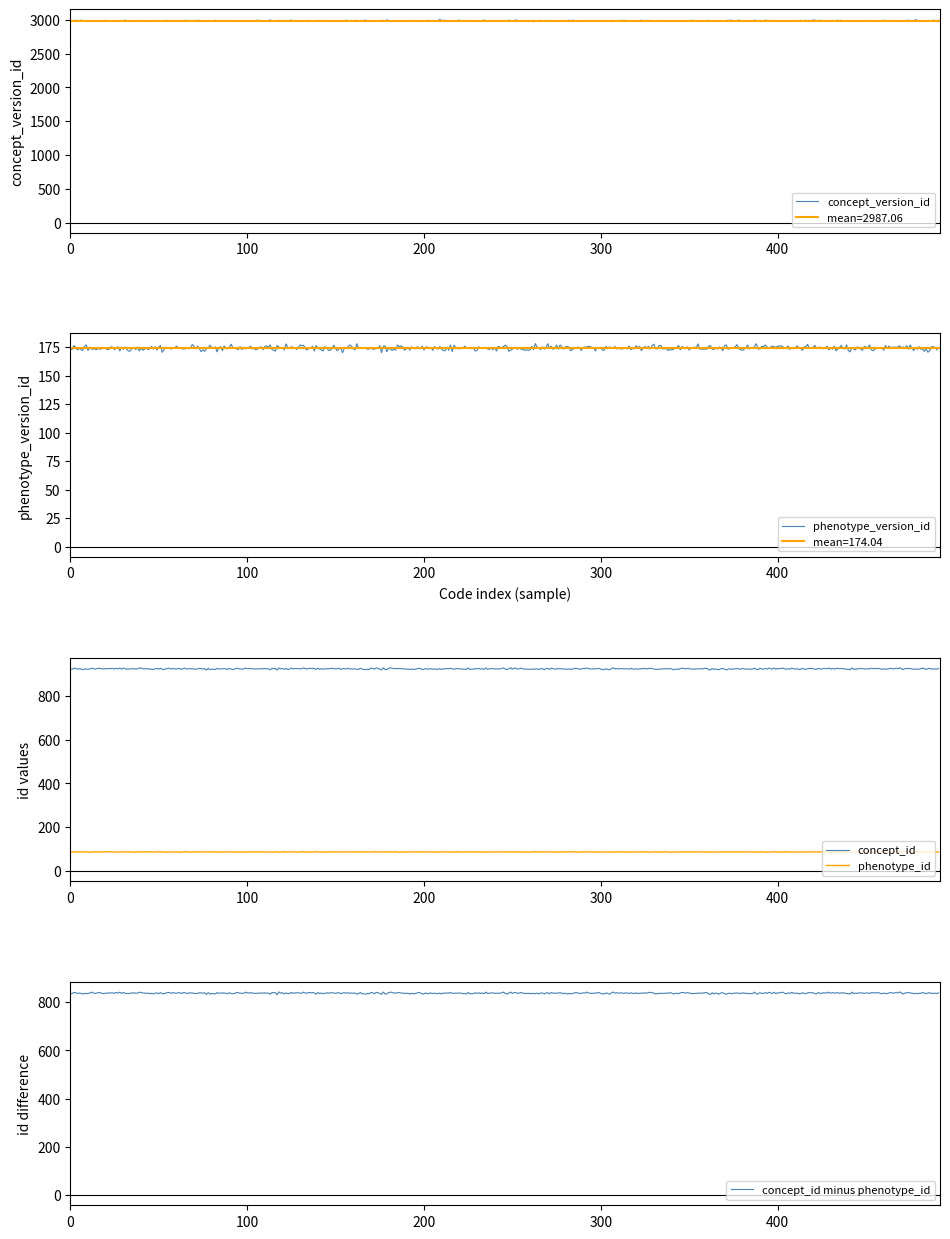

True or false: phenotype_id and concept_id intersect in this chart.

False